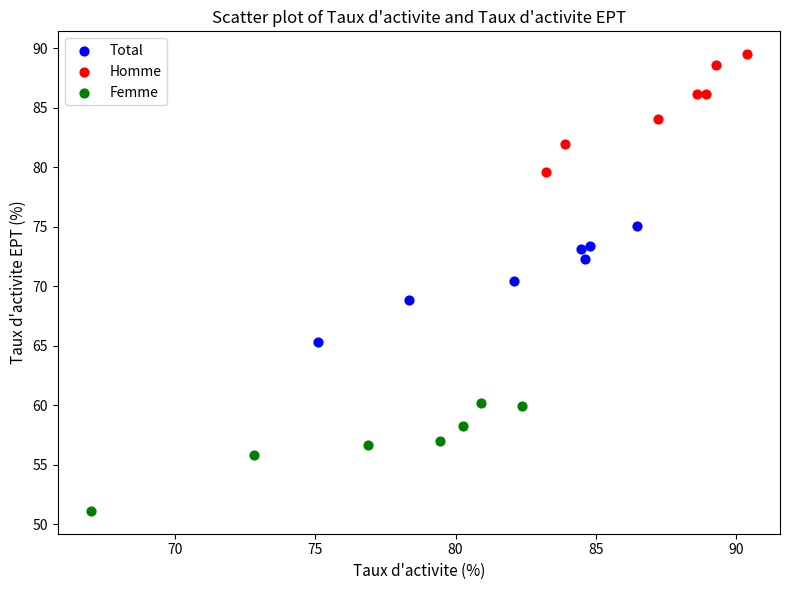

What are all the series names shown in the legend?

Total, Homme, Femme